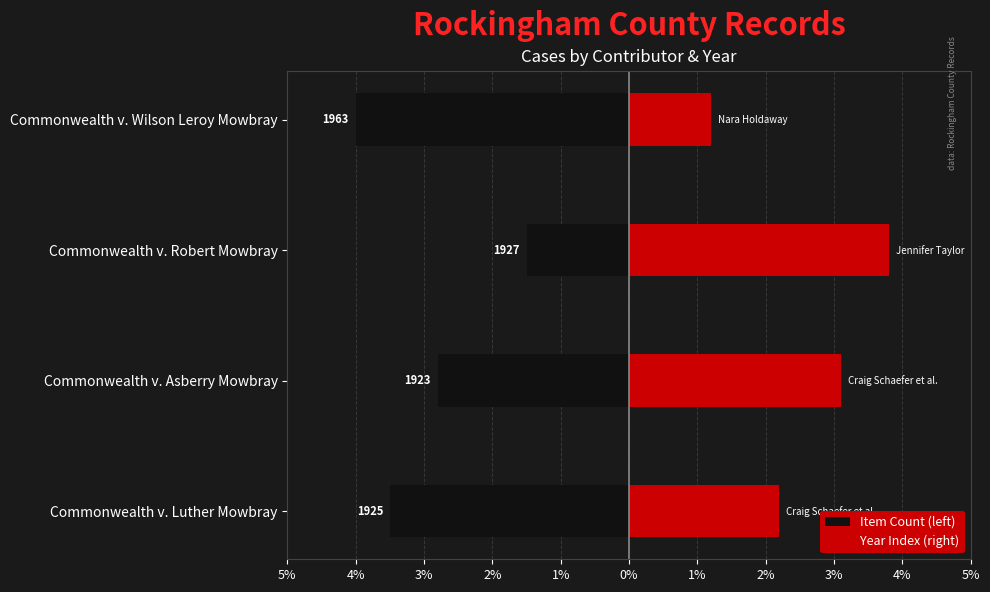

What is the highest value of the Year Index (right) series?

3.8